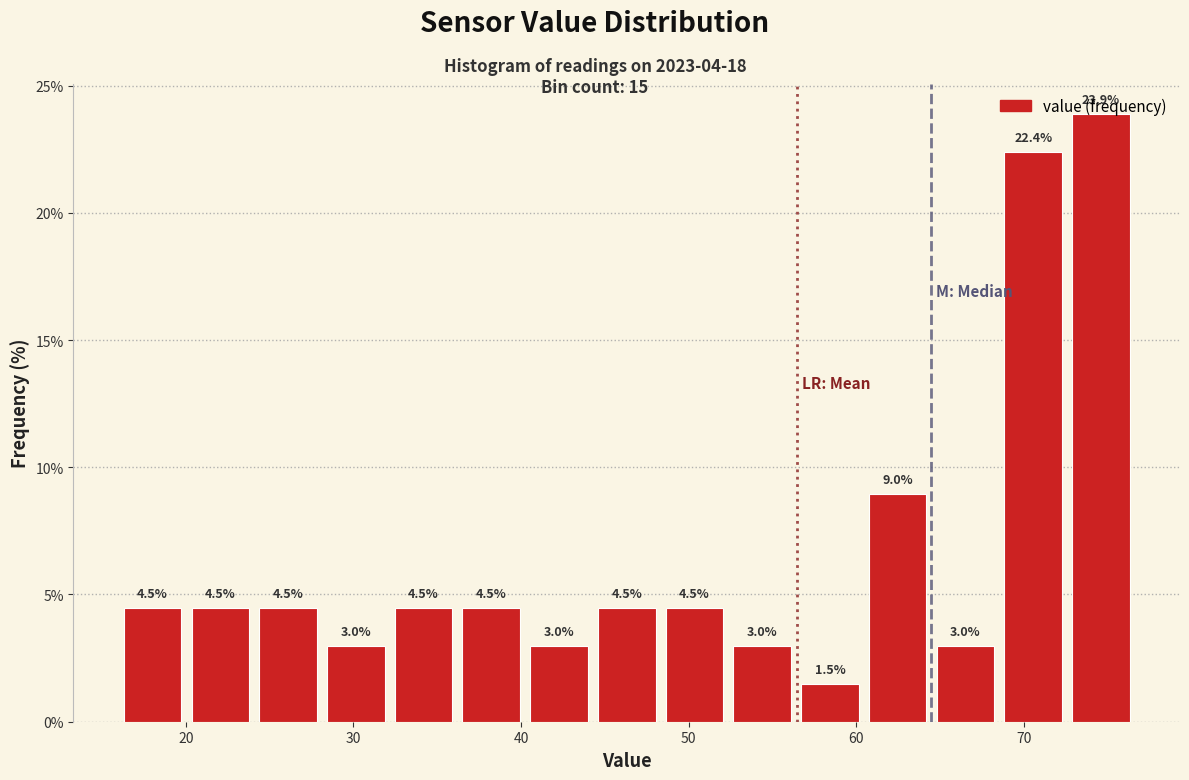

Reading left to right, transcribe this chart: for each bar, give the range it covers on the x-axis and its height. The bar edges are not printed on the chart, so give them approximately, as read against the axis.

16 to 20: 4.5
20 to 24: 4.5
24 to 28: 4.5
28 to 32: 3.0
32 to 36: 4.5
36 to 40: 4.5
40 to 44: 3.0
44 to 48: 4.5
48 to 52: 4.5
52 to 56: 3.0
56 to 60: 1.5
60 to 64: 9.0
64 to 69: 3.0
69 to 73: 22.4
73 to 77: 23.9